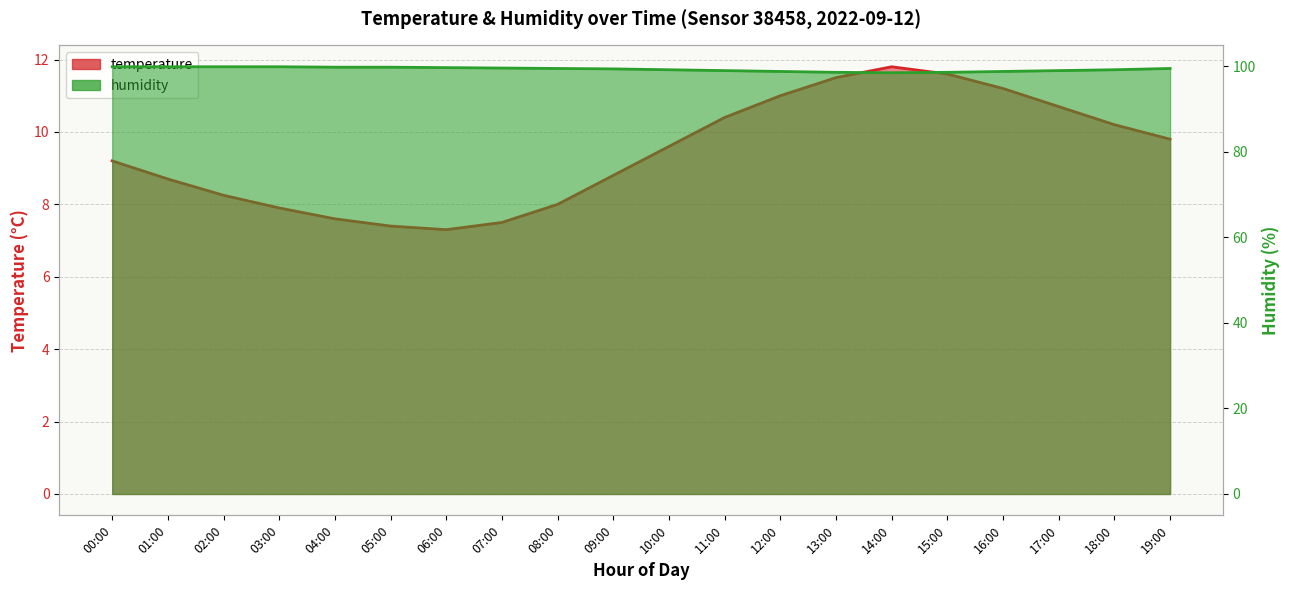

At which category does the chart reach its peak across all series?

00:00